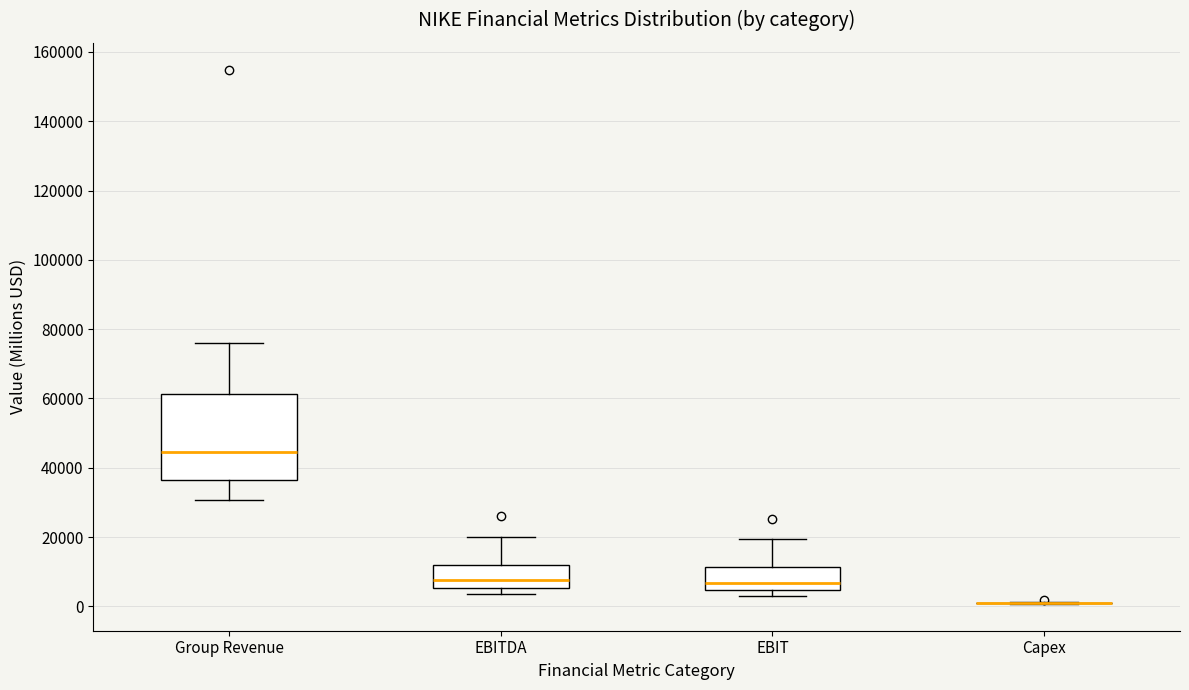

Which box is the tallest, from its lower edge to its upper edge?

Group Revenue